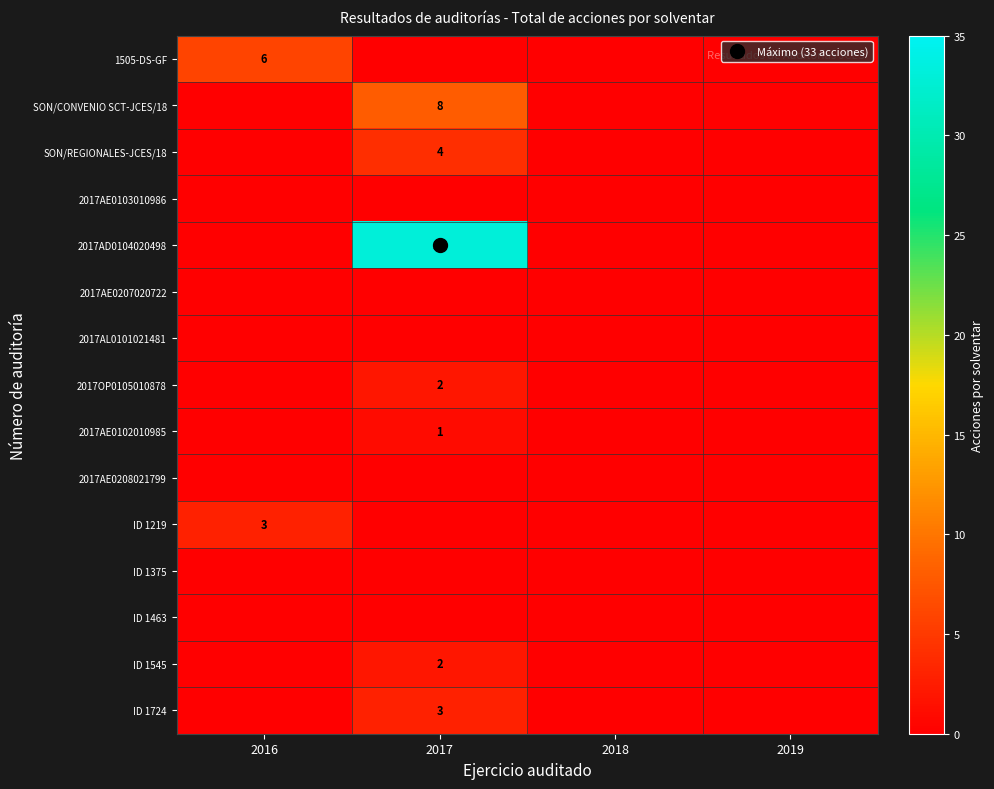

Which has a higher value, 2016 or 2017?

2016